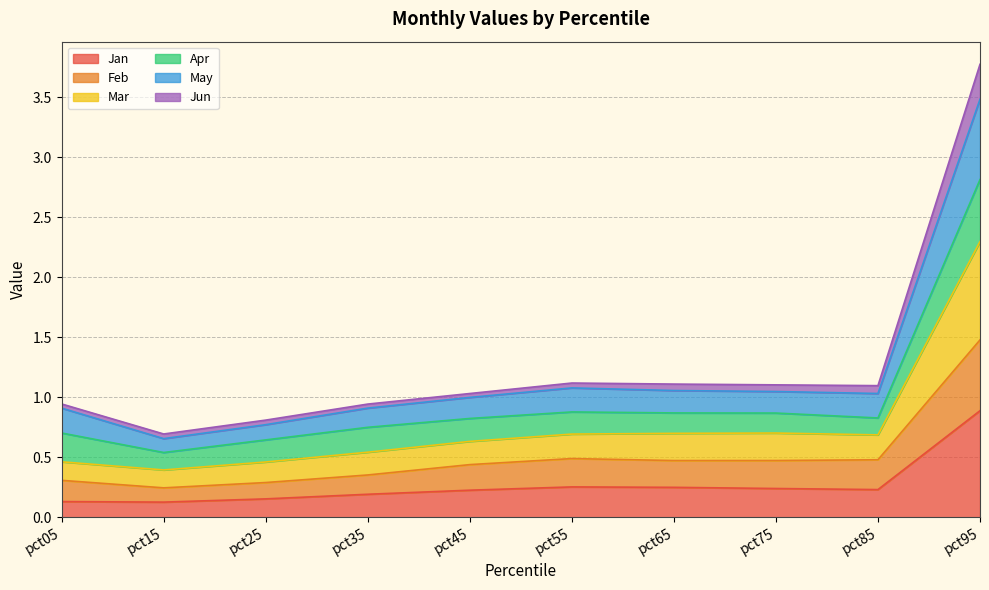

How many lines are shown in the chart?

6